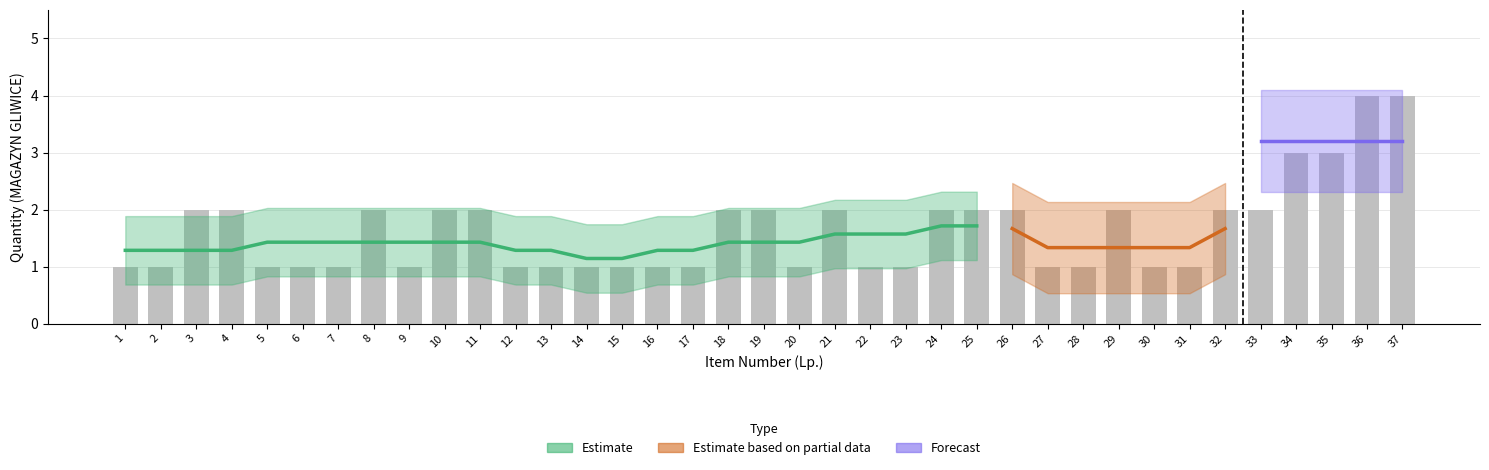

Count the number of categories in the chart.

37